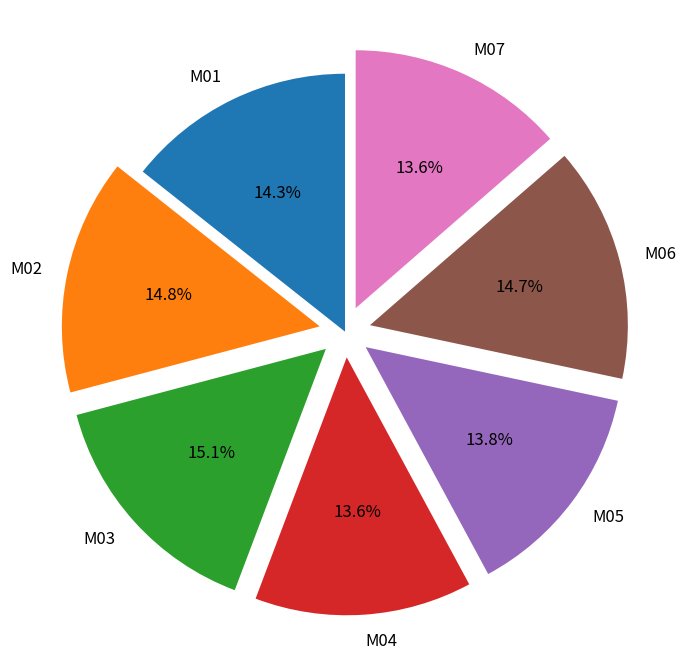

To the nearest percent, what percentage of the pie is M01?

14%